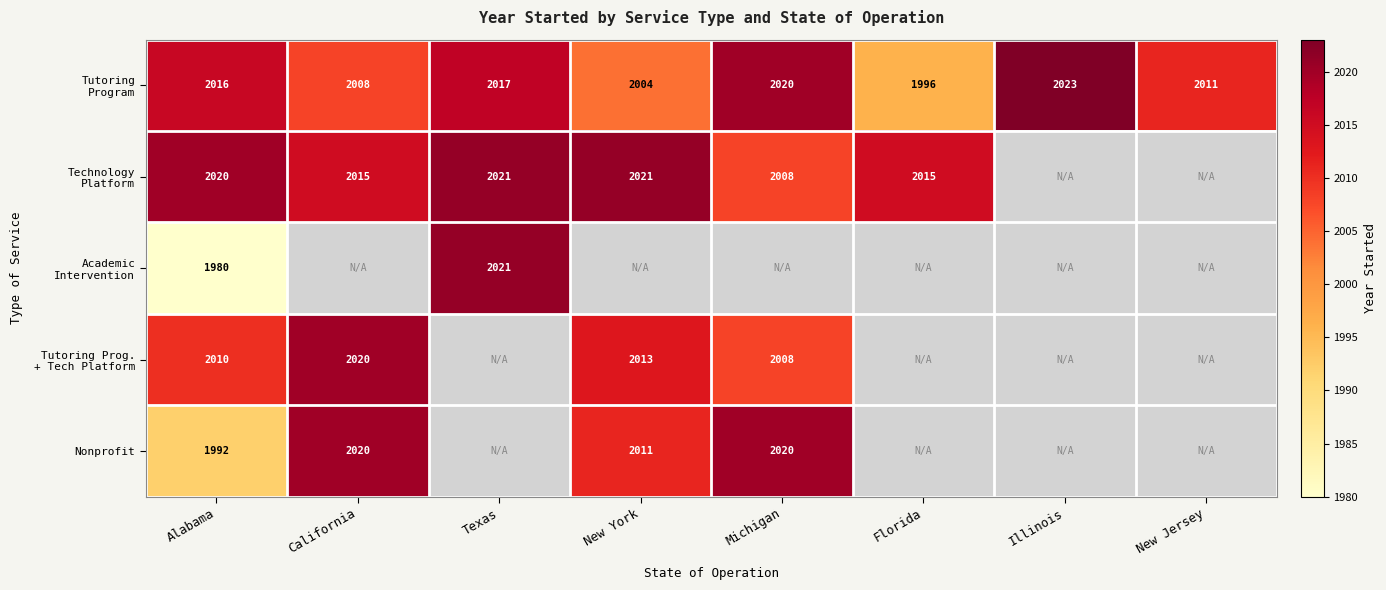

At how many categories does at least one series exceed 2019?

6